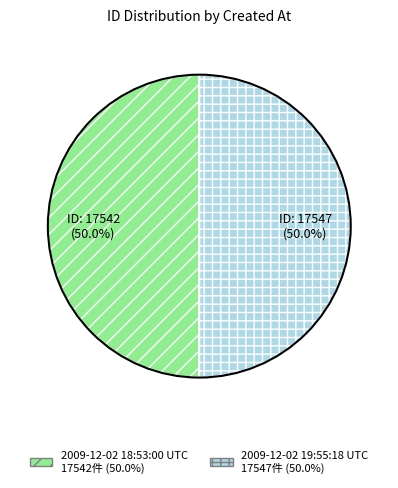

Combined, do 2009-12-02 18:53:00 UTC and 2009-12-02 19:55:18 UTC account for over 50%?

Yes